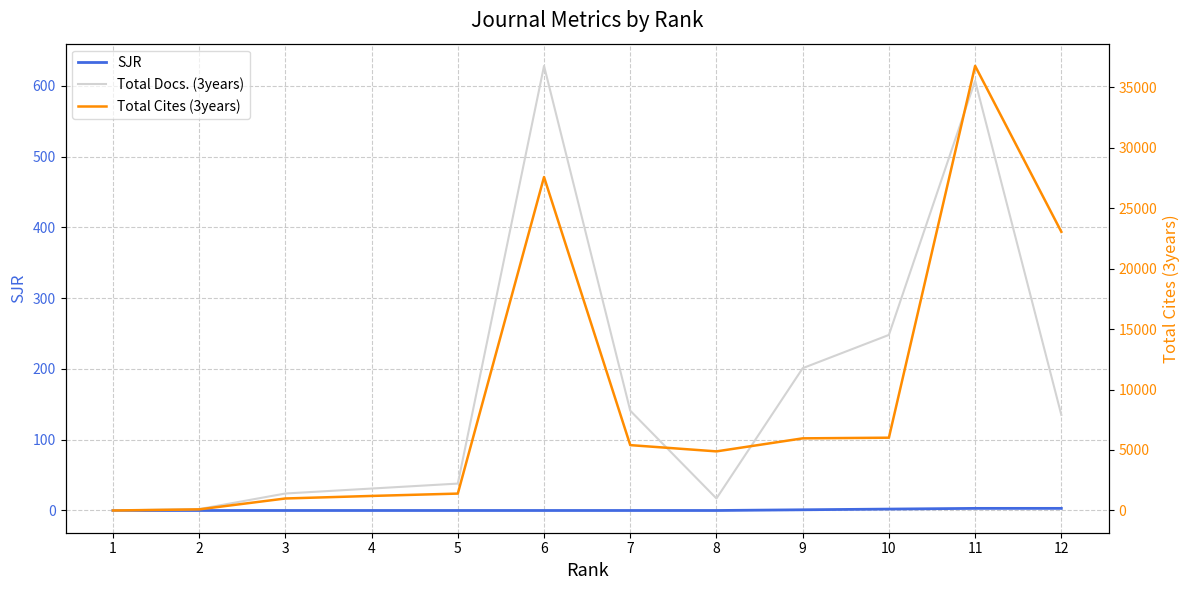

Between 2 and 9, which is larger?

9